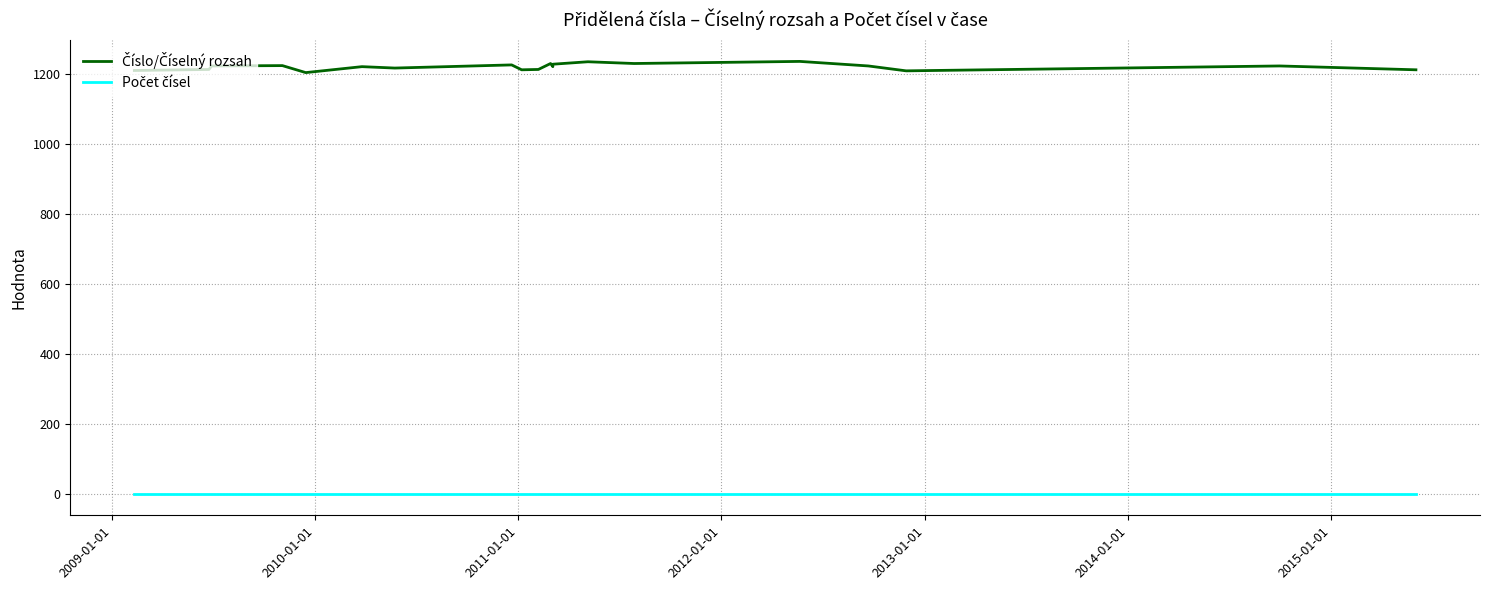

Which series has the largest total across all categories?

Číslo/Číselný rozsah